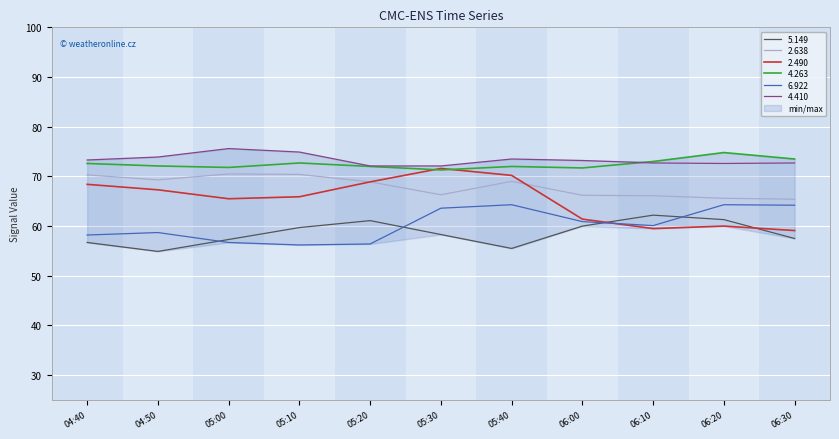

What is the sum of all   6.922 values?

663.6